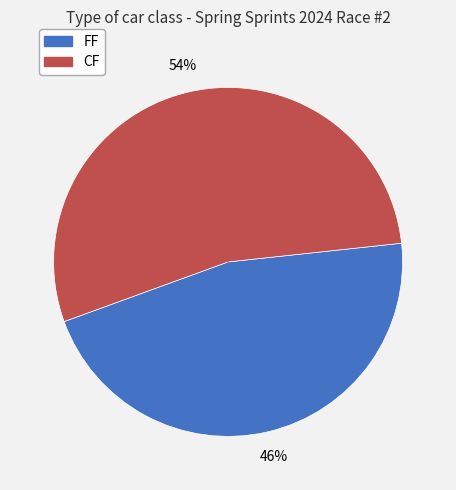

The FF slice represents 46% of the pie. True or false?

True